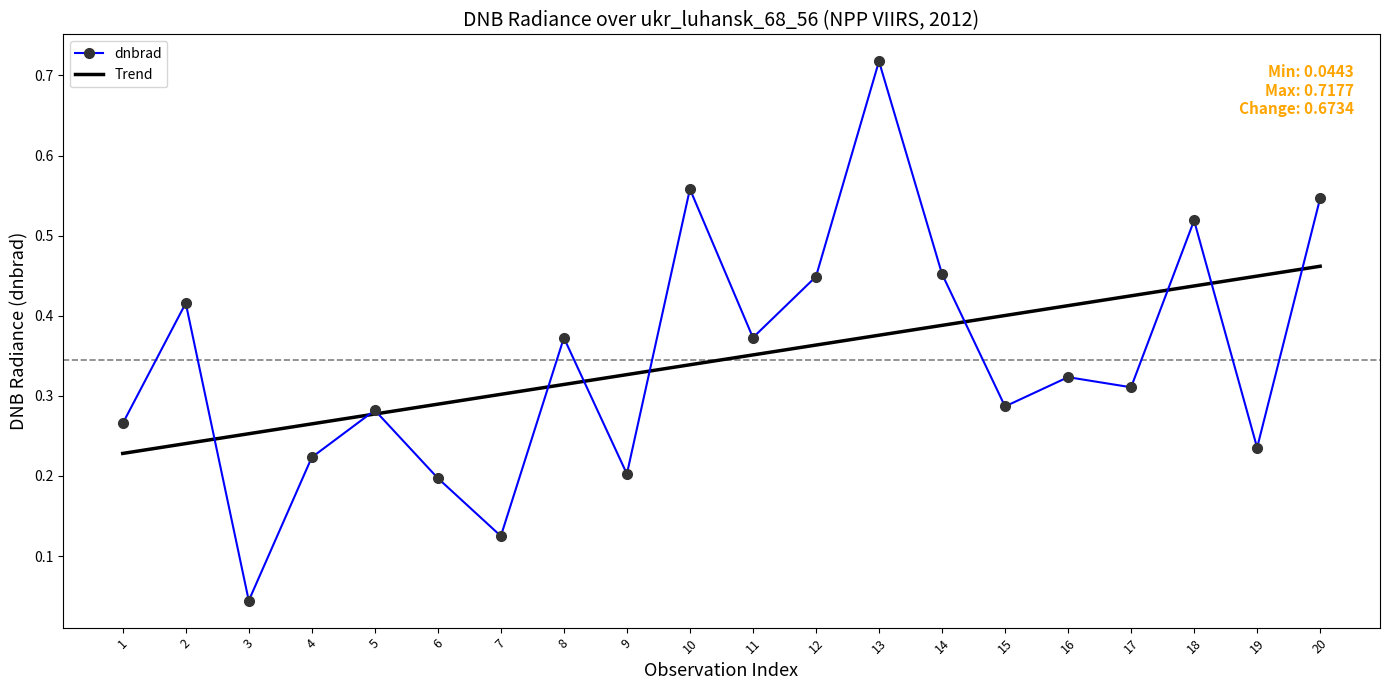

Which series has the widest spread of values?

dnbrad